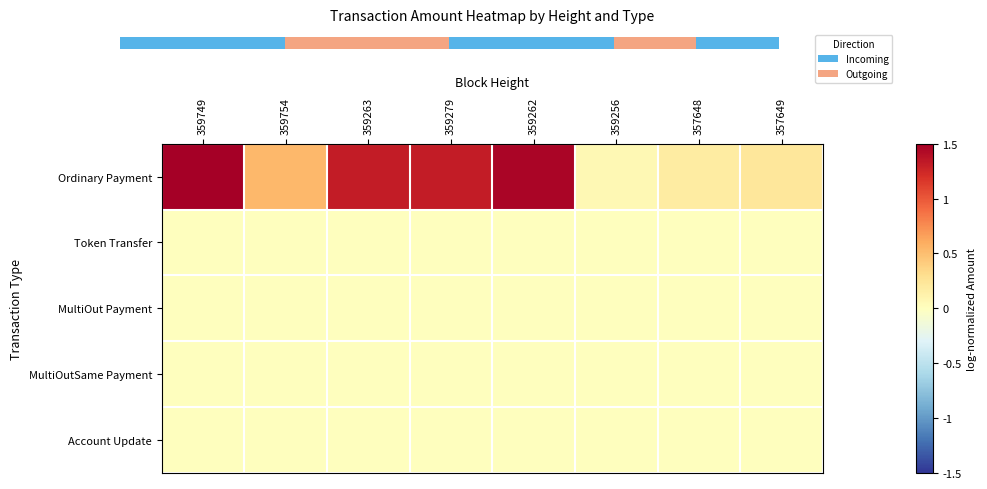

Which has a higher value, 359754 or 357649?

359754